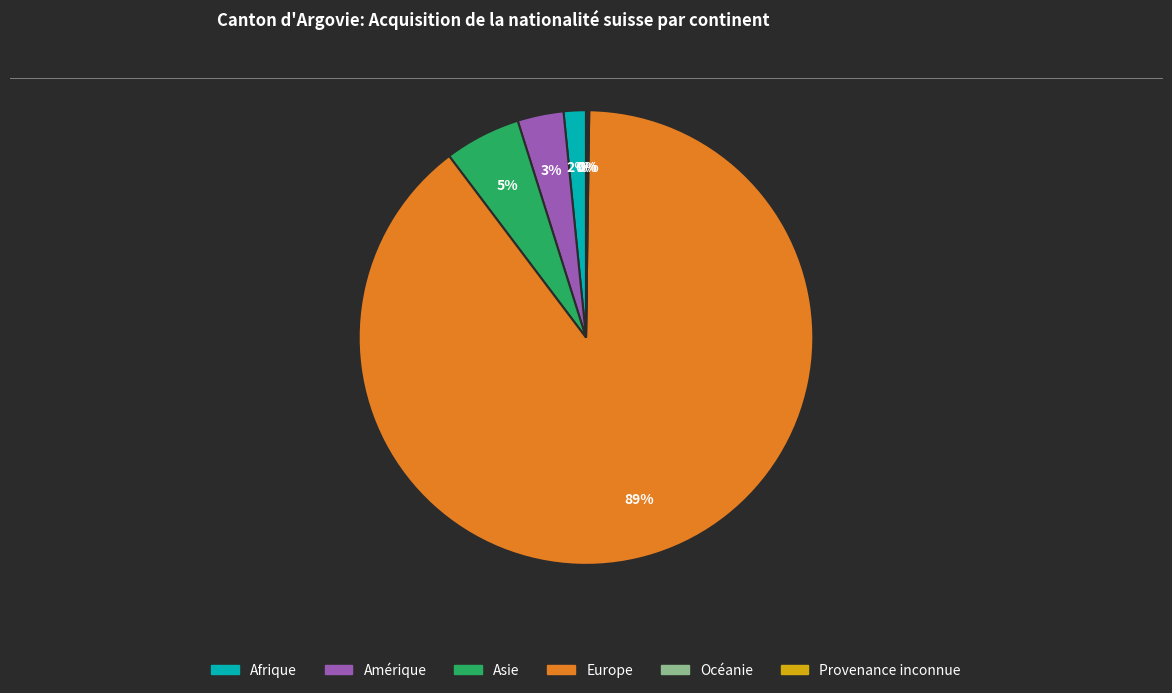

The Asie slice represents 17% of the pie. True or false?

False